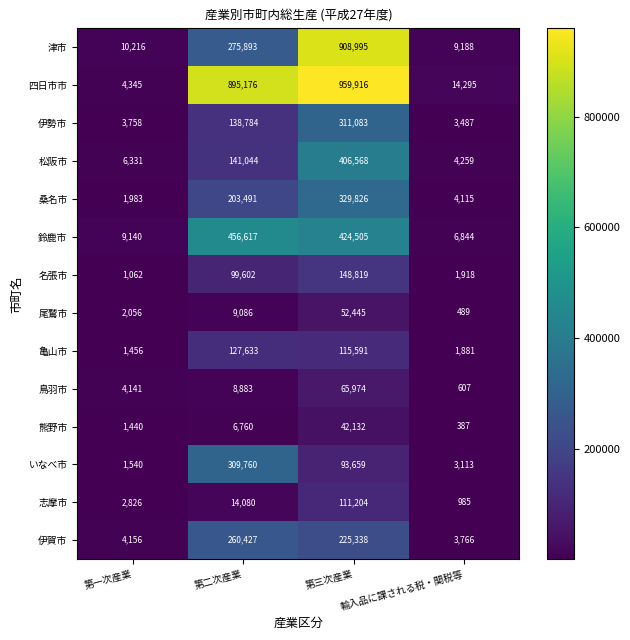

What is the sum of the 鈴鹿市 values at 第三次産業 and 輸入品に課される税・関税等?

431349